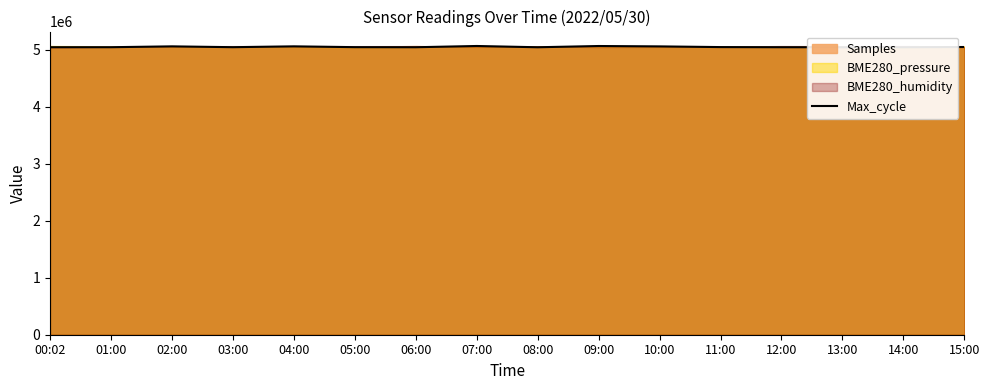

The chart shows a value of 5049058.3 at 05:00. True or false?

True